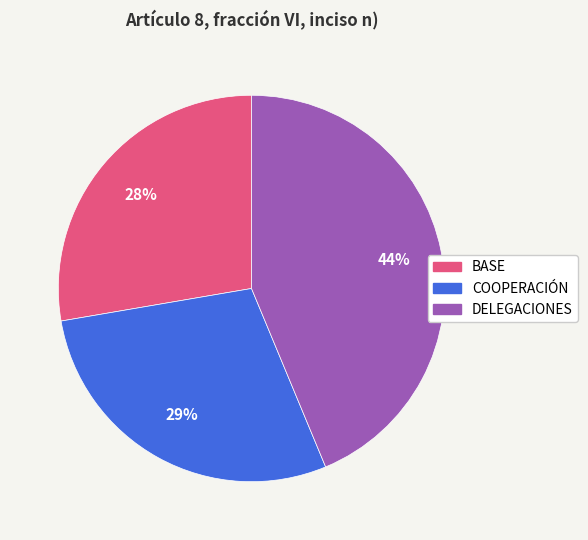

Which has a higher value, DELEGACIONES or BASE?

DELEGACIONES